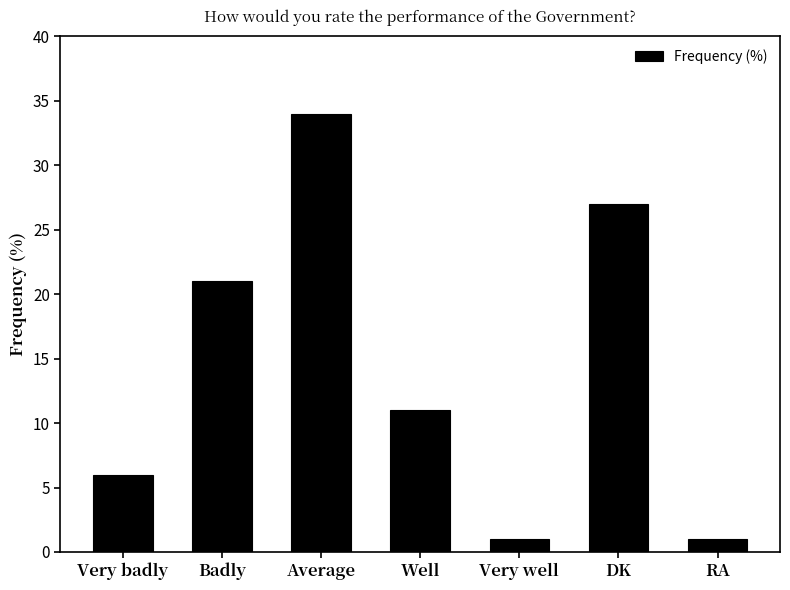

Read the value at Well, to the nearest 5.

10